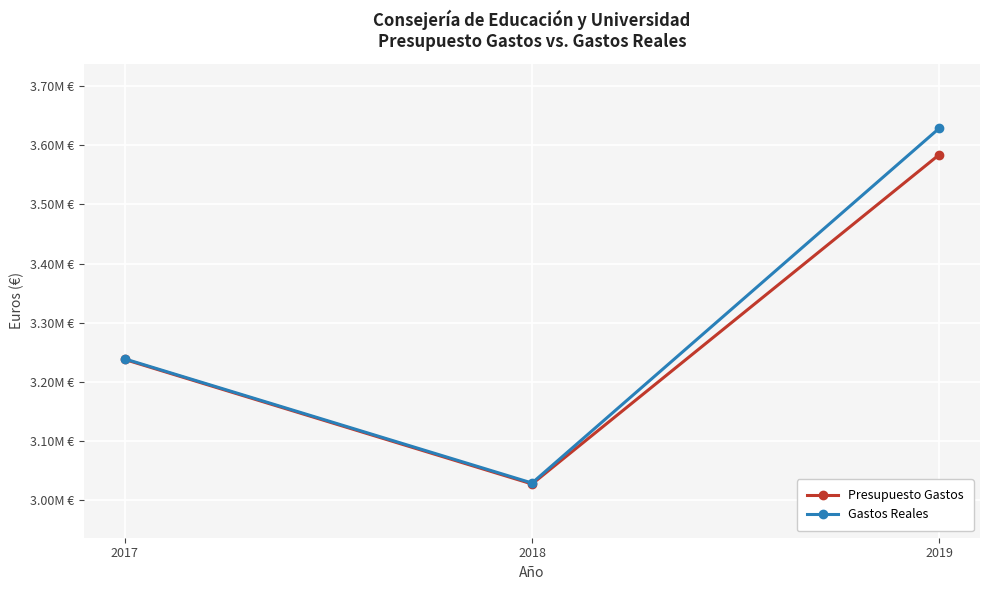

Which category has the highest value across all series?

2019